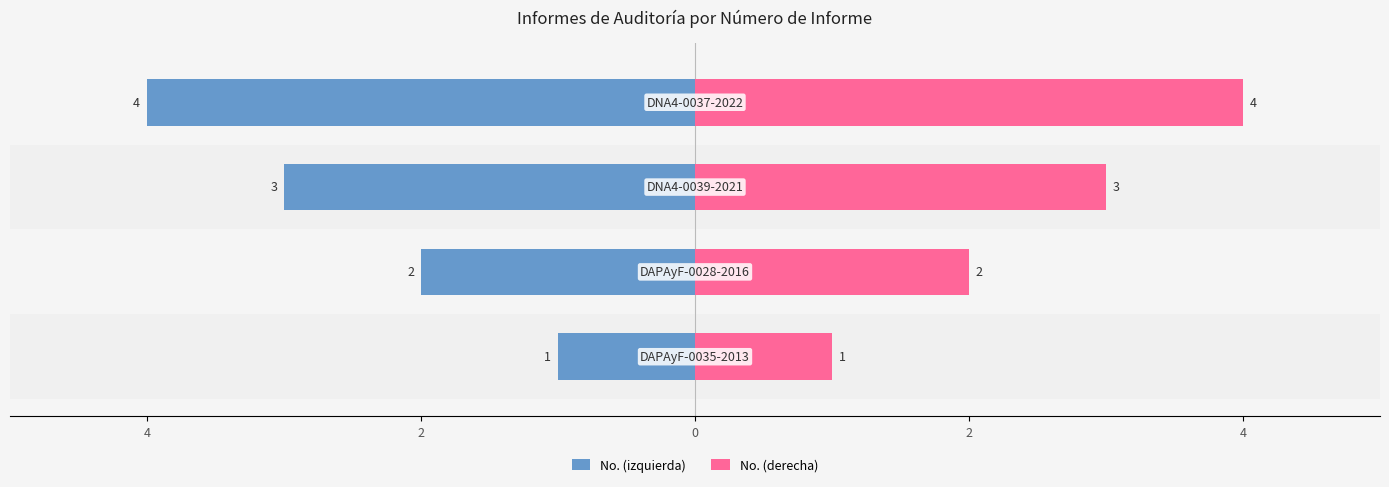

What is the spread (max minus min) of values at 0?

8